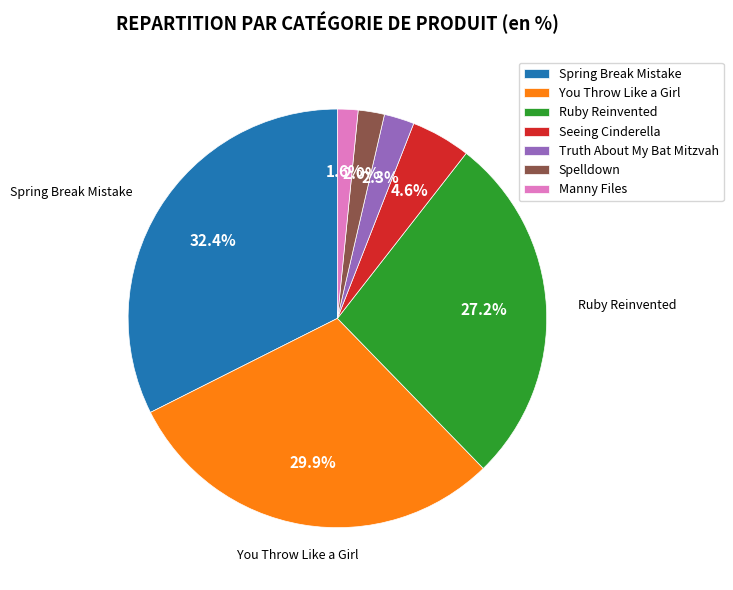

Is Ruby Reinvented the majority of the pie?

No